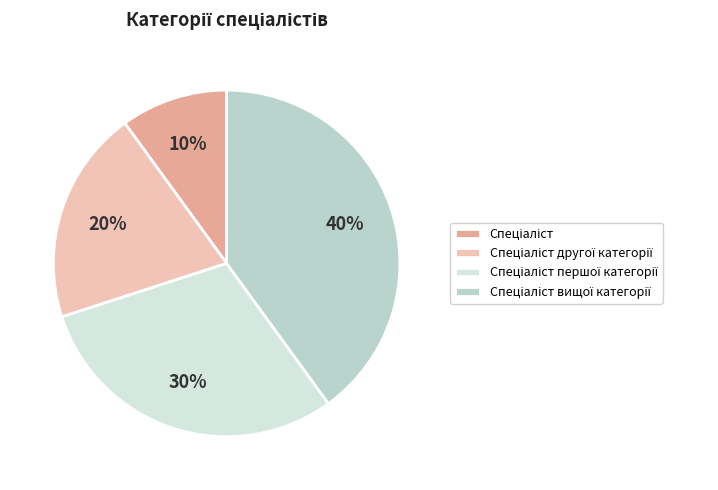

How many segments does this pie chart have?

4